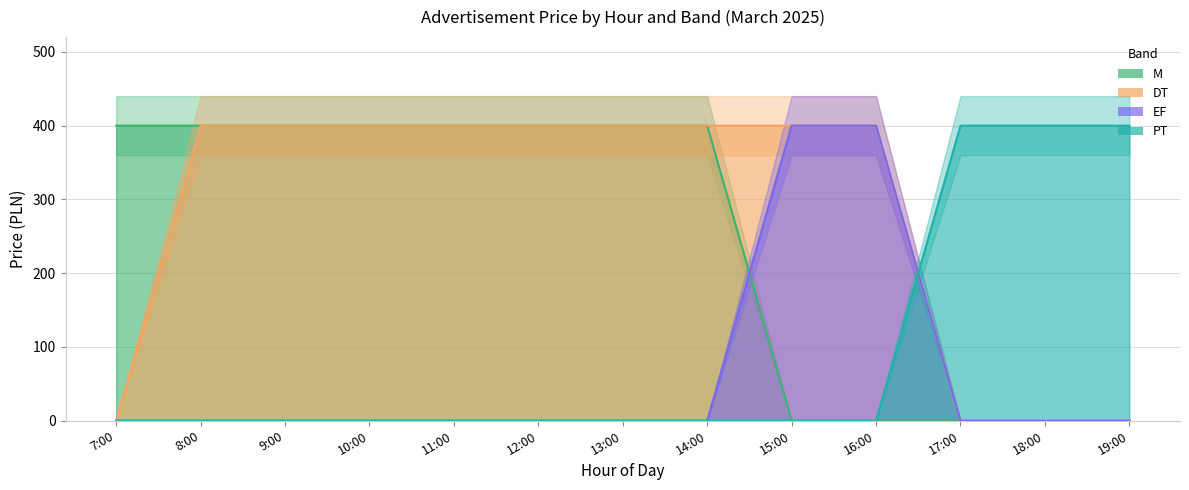

At which category is the sum across all series the highest?

8:00